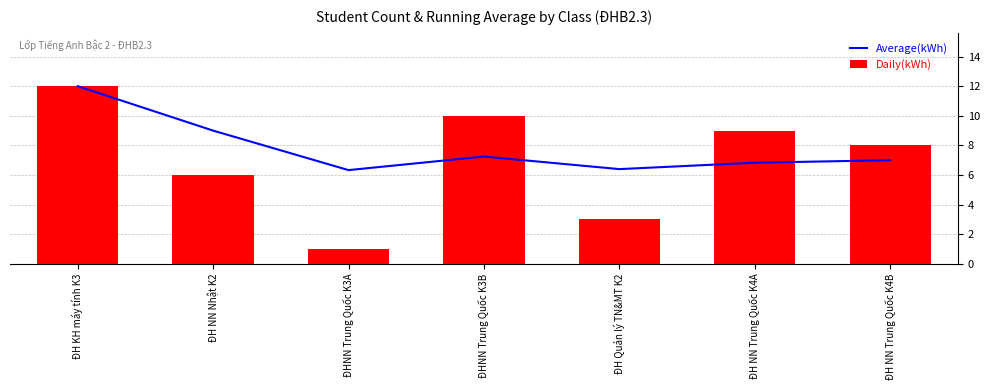

What is the value of the Average(kWh) bar at the 4th from the left?

7.2